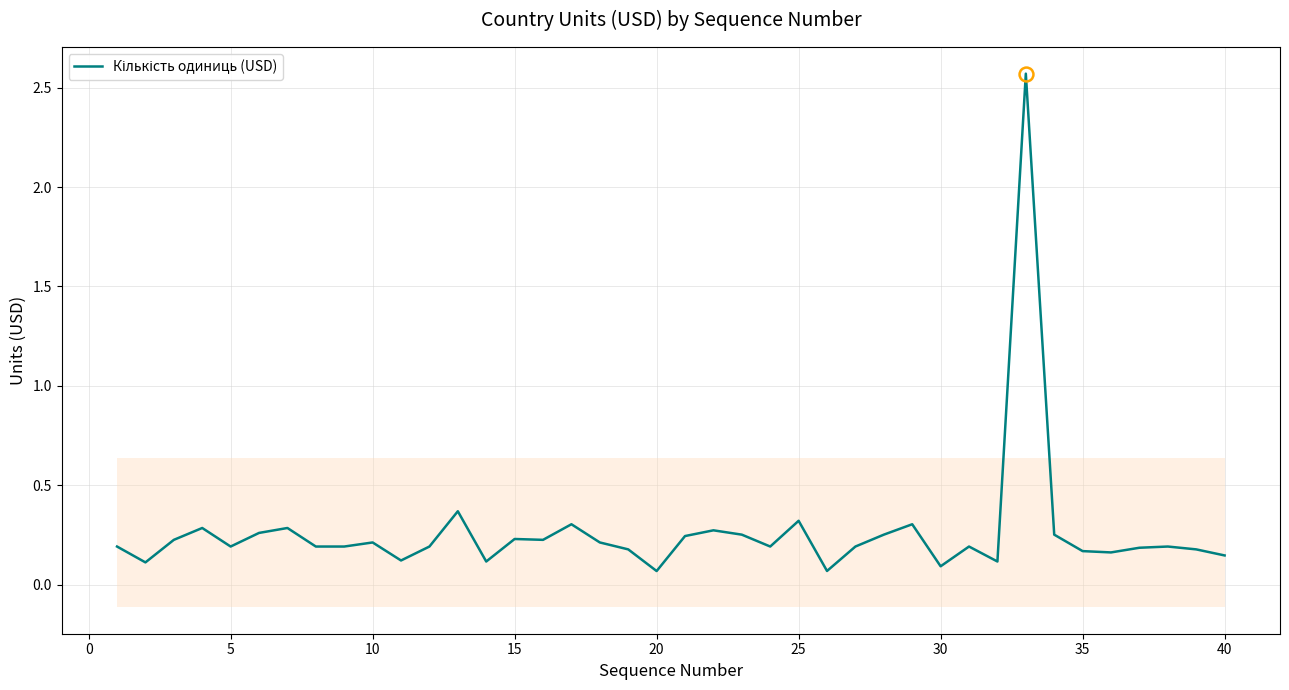

Reading right to left, transcribe all the data shown in this chart.

0.1	0.2	0.2	0.2	0.2	0.2	0.3	2.6	0.1	0.2	0.1	0.3	0.3	0.2	0.1	0.3	0.2	0.3	0.3	0.2	0.1	0.2	0.2	0.3	0.2	0.2	0.1	0.4	0.2	0.1	0.2	0.2	0.2	0.3	0.3	0.2	0.3	0.2	0.1	0.2